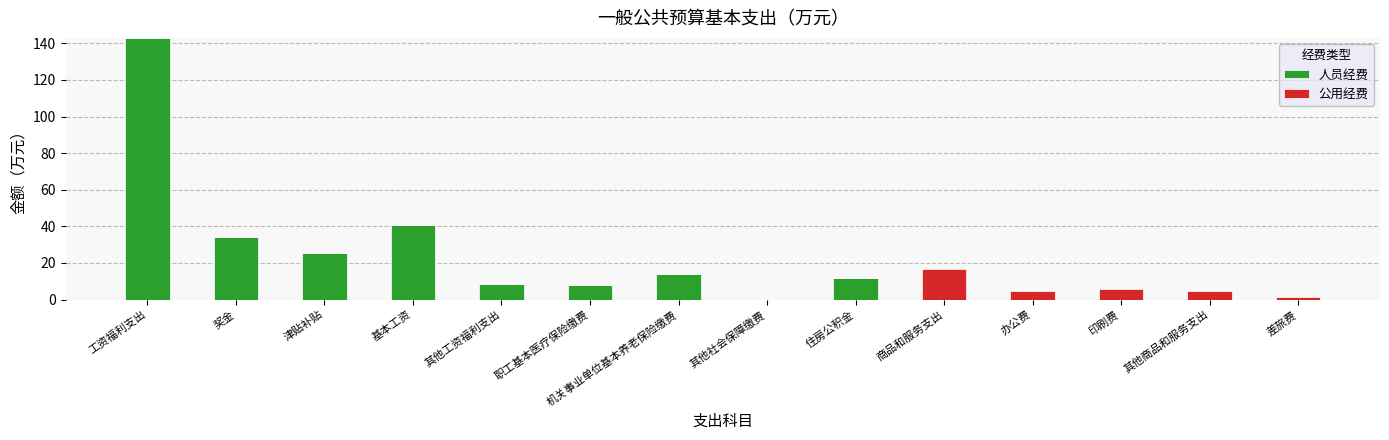

At which label is 人员经费 closest to 71?

基本工资